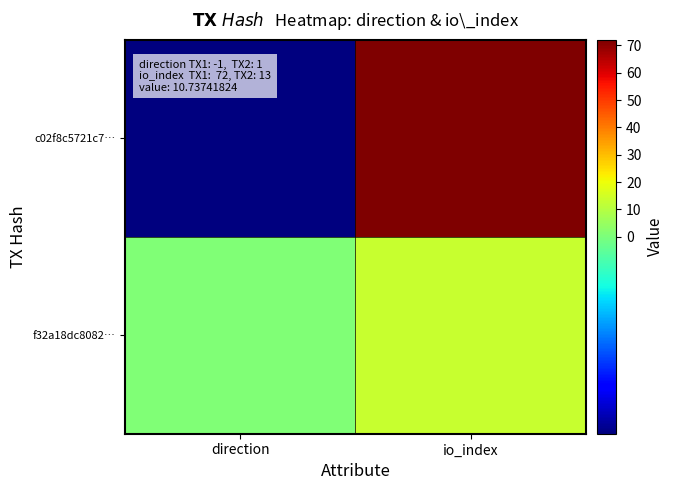

What is the total value across all series at io_index?

85